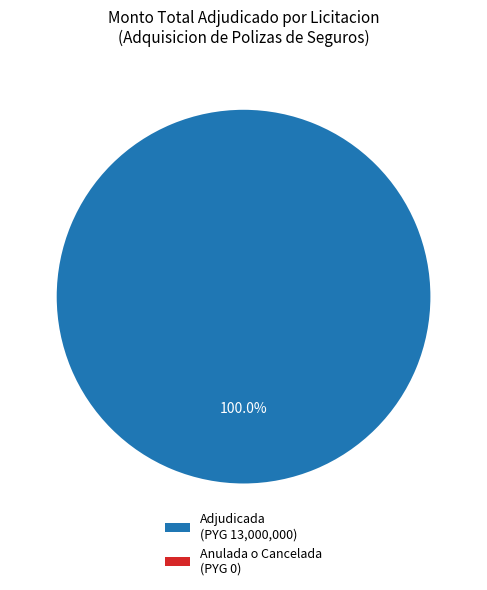

To the nearest percent, what percentage of the pie is 376080-adquisicion-polizas-seguros-3?

100%